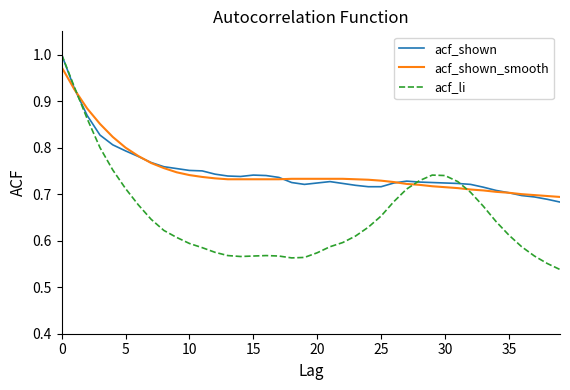

Which series ends up on top after the final intersection of acf_li and acf_shown_smooth?

acf_shown_smooth